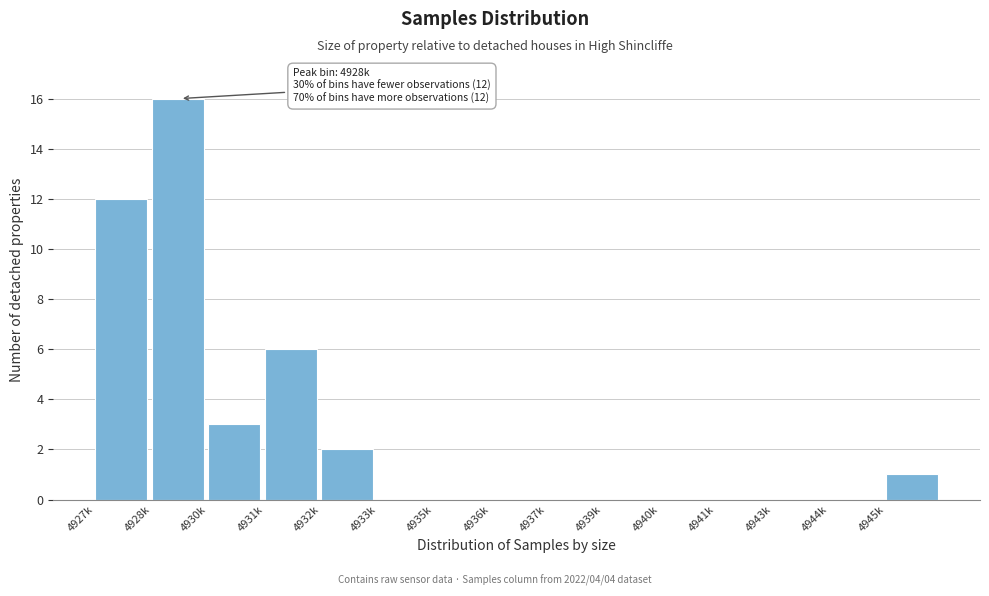

Reading left to right, transcribe all the data shown in this chart.

4927k=12	4928k=16	4930k=3	4931k=6	4932k=2	4933k=0	4935k=0	4936k=0	4937k=0	4939k=0	4940k=0	4941k=0	4943k=0	4944k=0	4945k=1